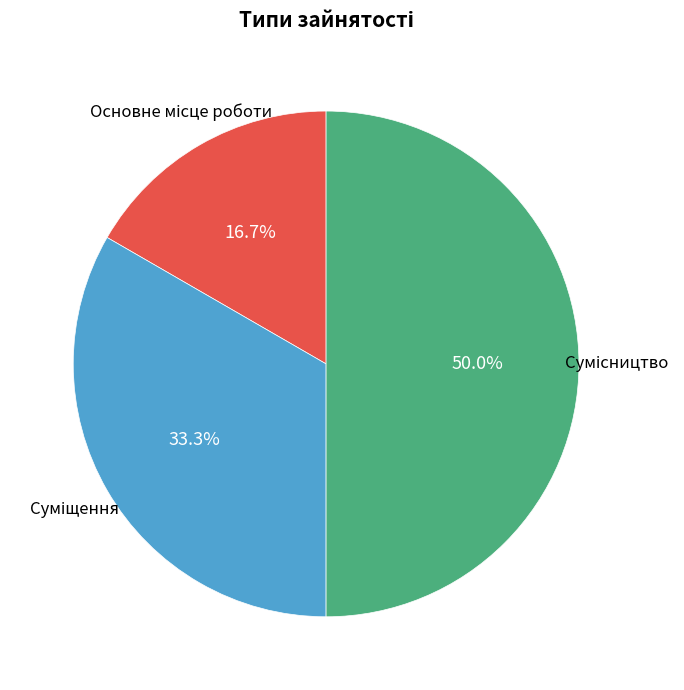

True or false: Сумісництво accounts for 50% of the total.

True